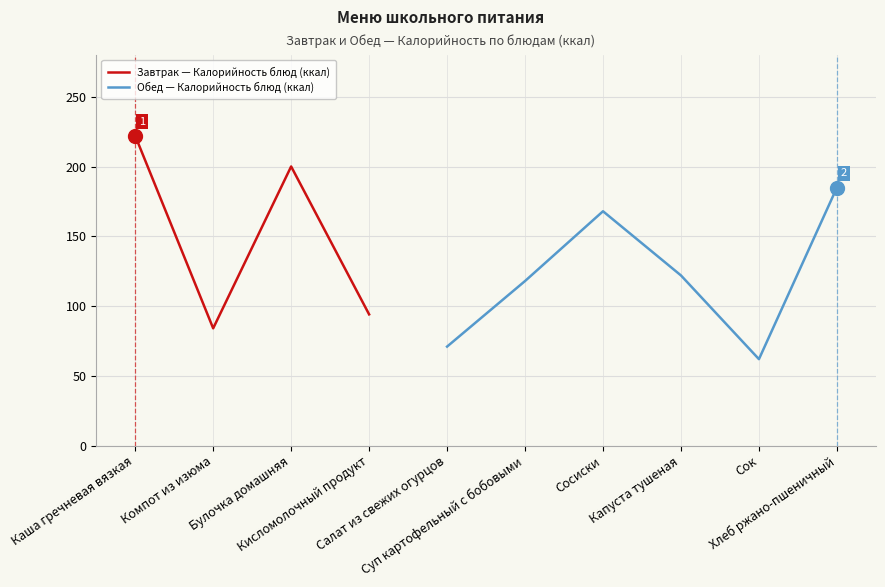

The value of Обед — Калорийность блюд (ккал) at Сосиски is 168.0. True or false?

True